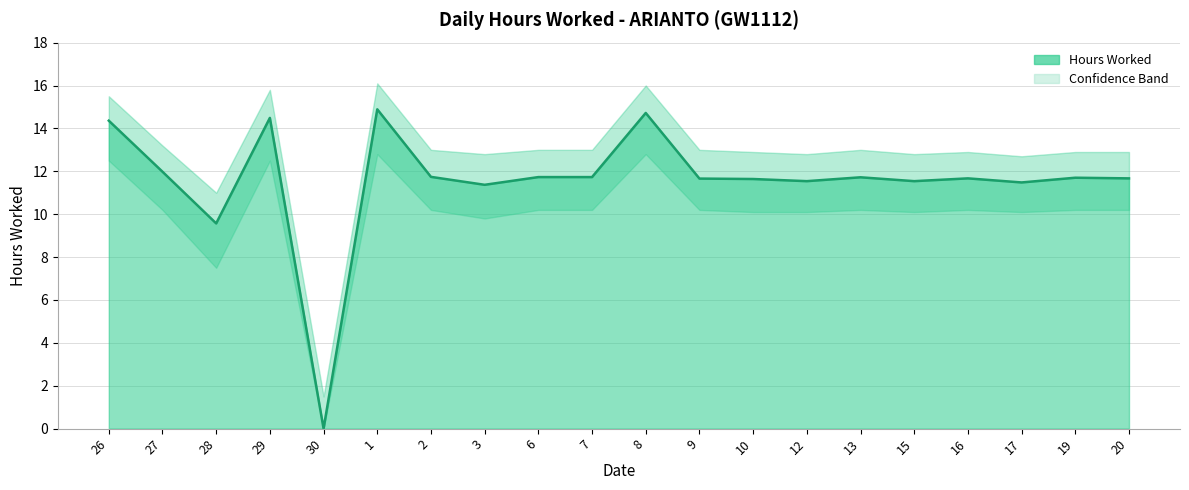

Which label corresponds to the smallest value in the chart?

30